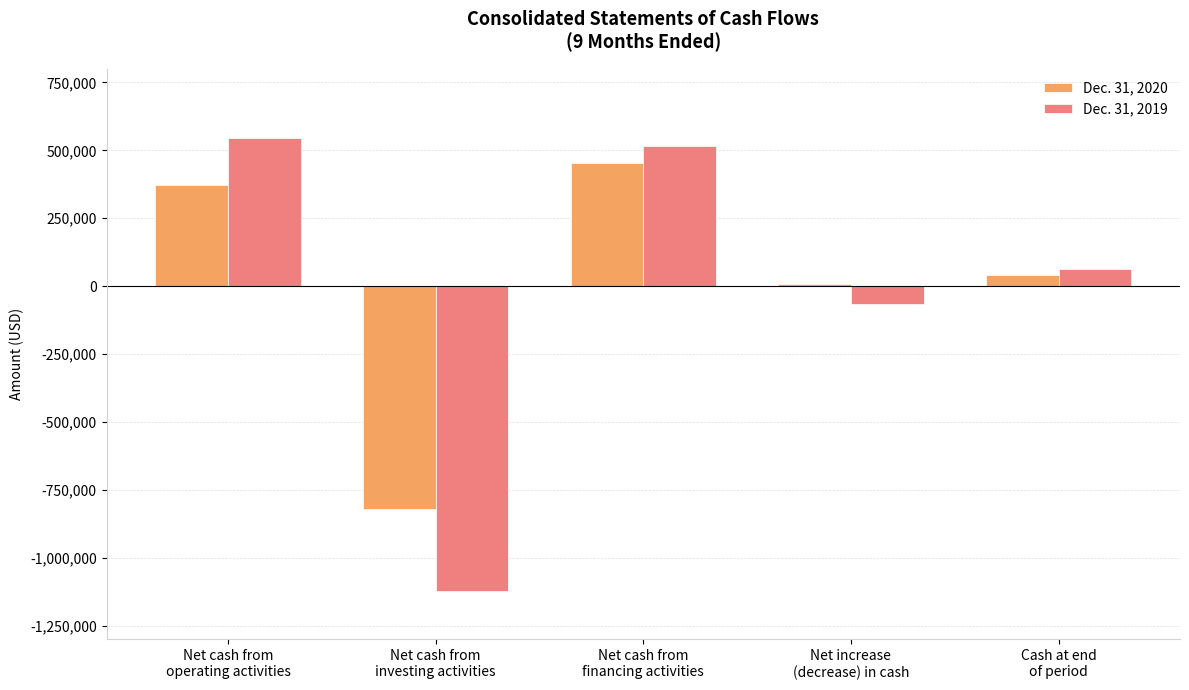

The value of Dec. 31, 2019 at Net cash from
operating activities is 543584. True or false?

True